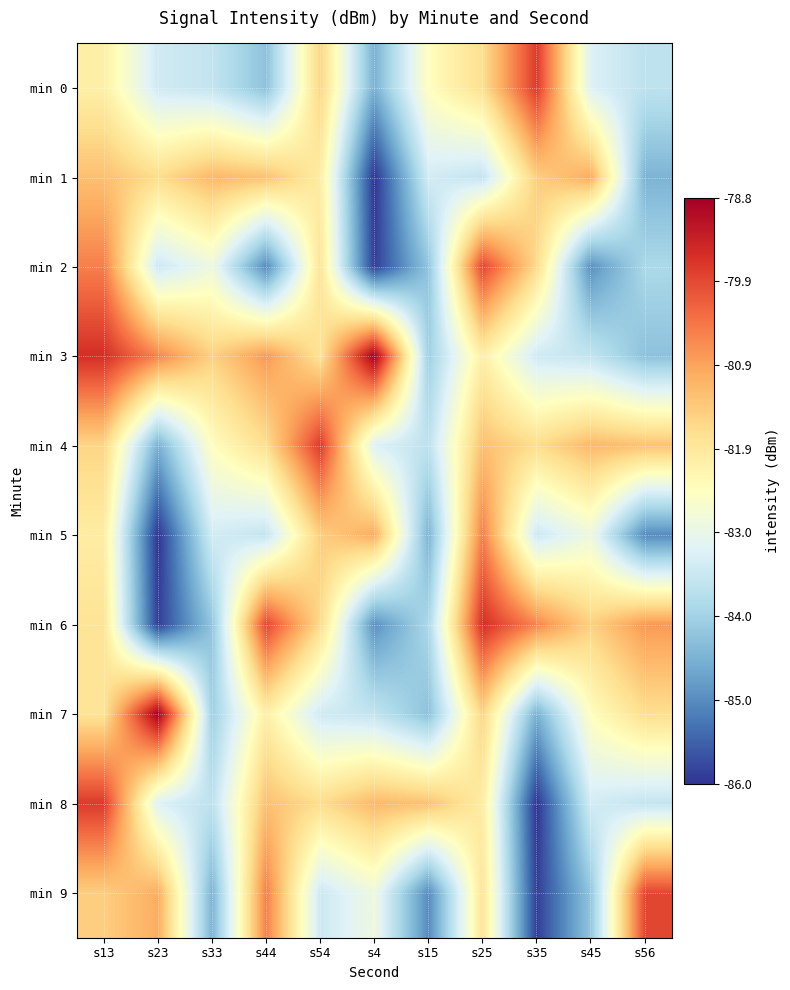

At which category does the chart reach its peak across all series?

s4